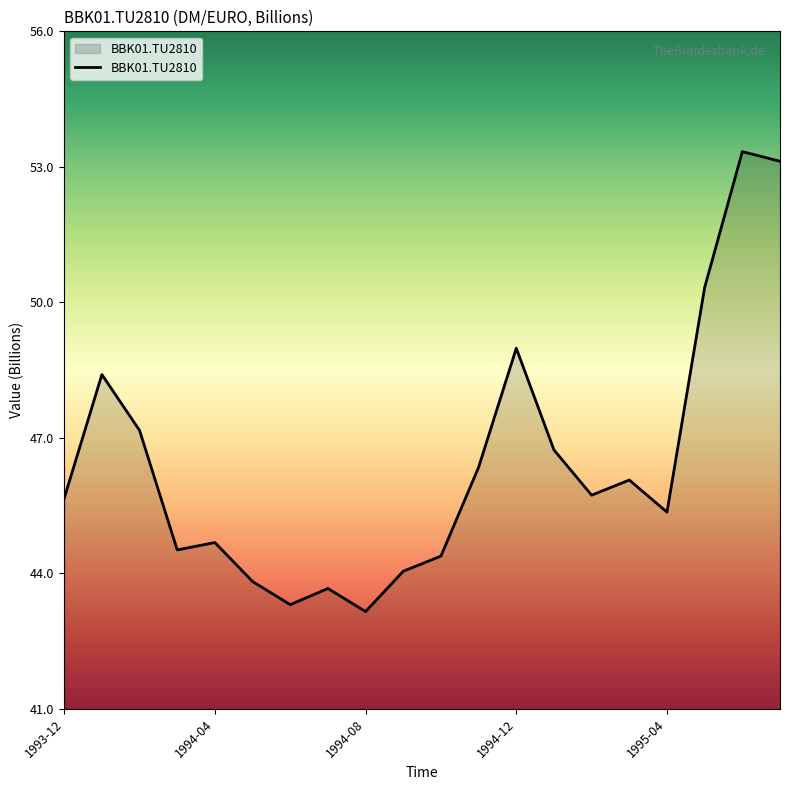

True or false: there are more than 2 points higher than both neighbors.

True